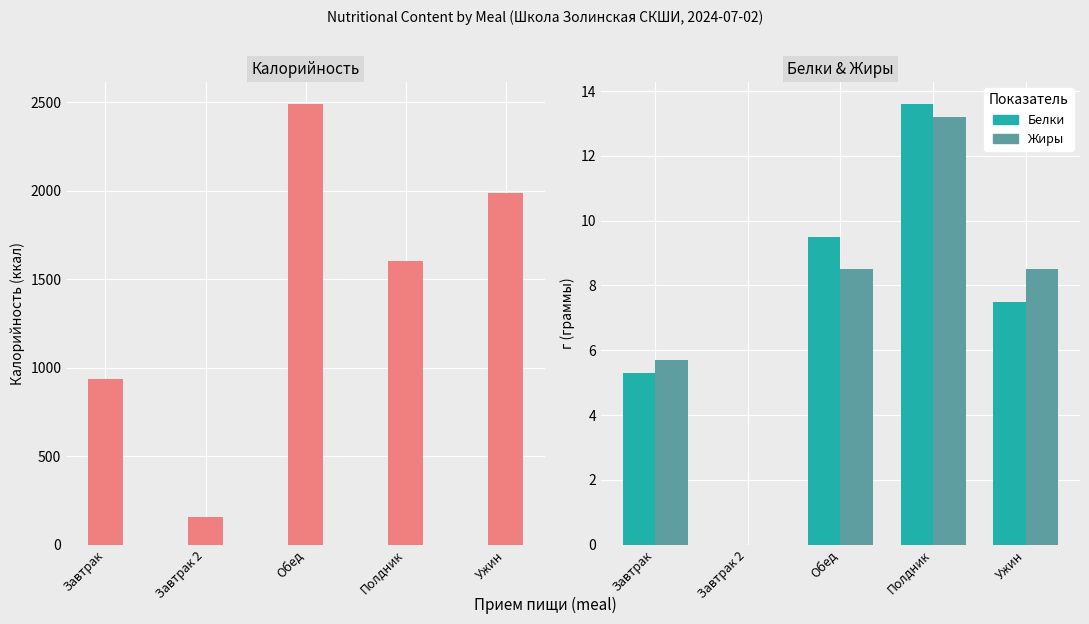

At which label is Жиры closest to 6?

Завтрак